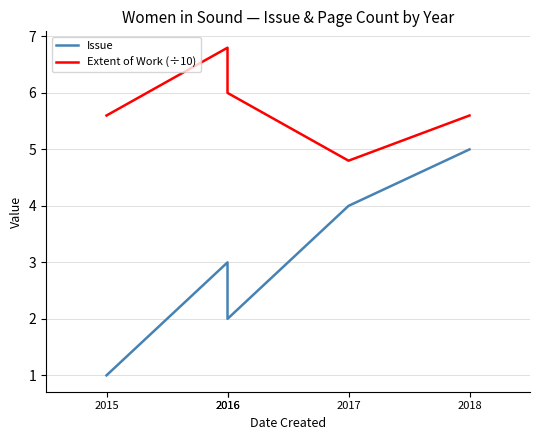

At which label does Issue first exceed 3?

2017